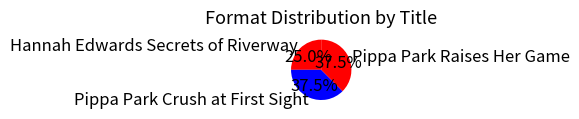

Is Hannah Edwards Secrets of Riverway the majority of the pie?

No